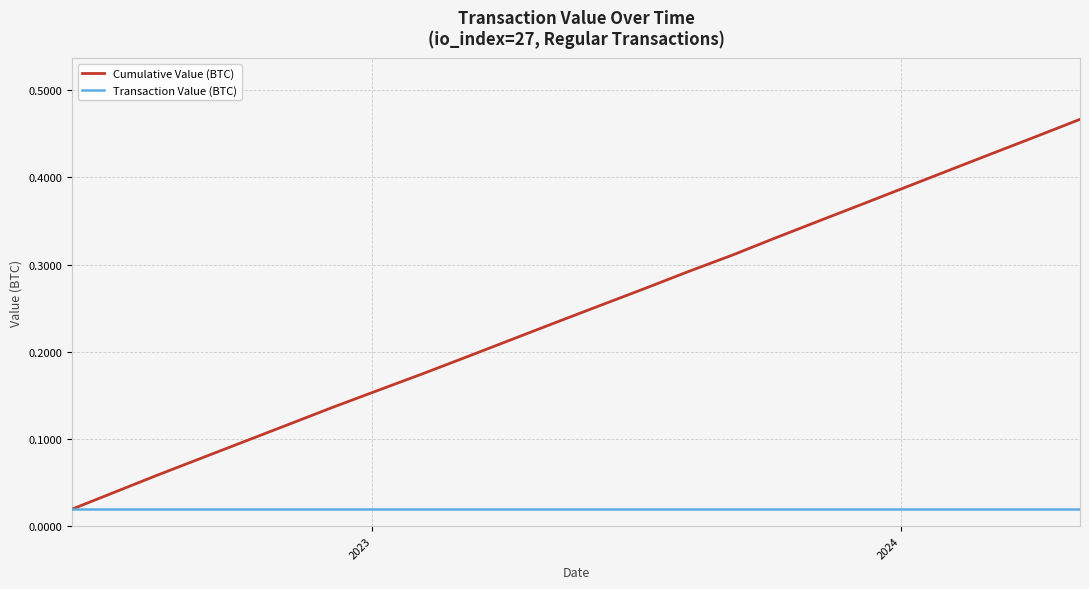

Which series has the largest total across all categories?

Cumulative Value (BTC)